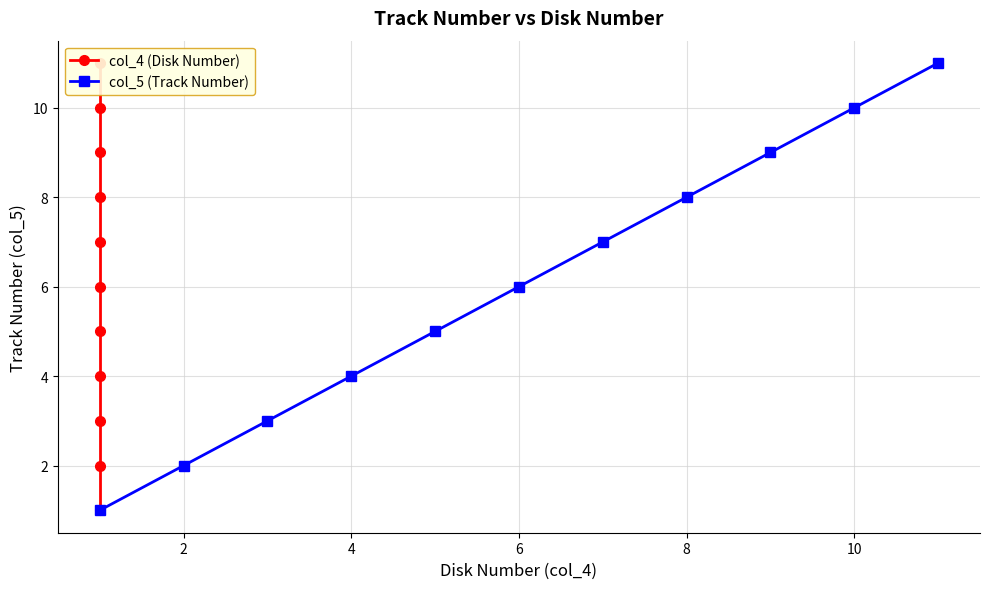

True or false: col_4 (Disk Number) and col_5 (Track Number) intersect in this chart.

False